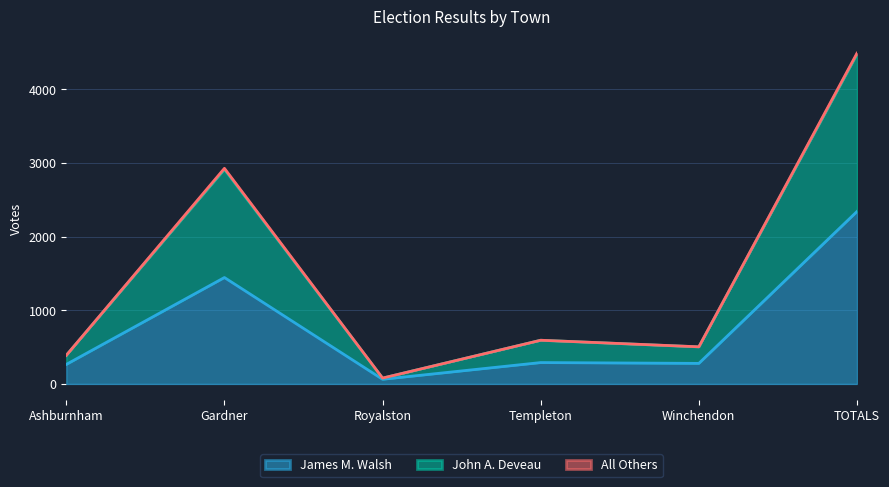

How many lines are shown in the chart?

3